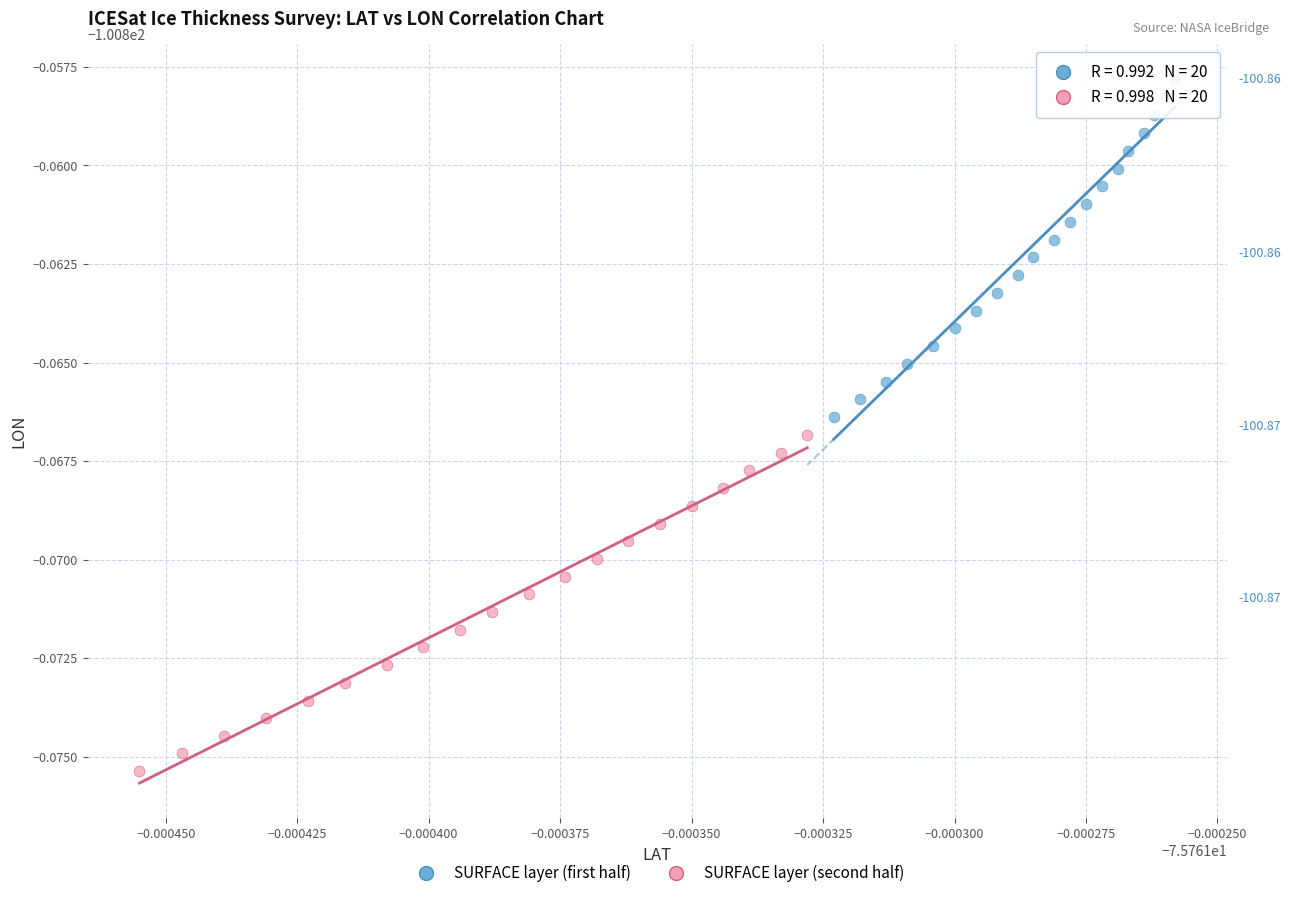

What are all the series names shown in the legend?

SURFACE layer (first half), SURFACE layer (second half)